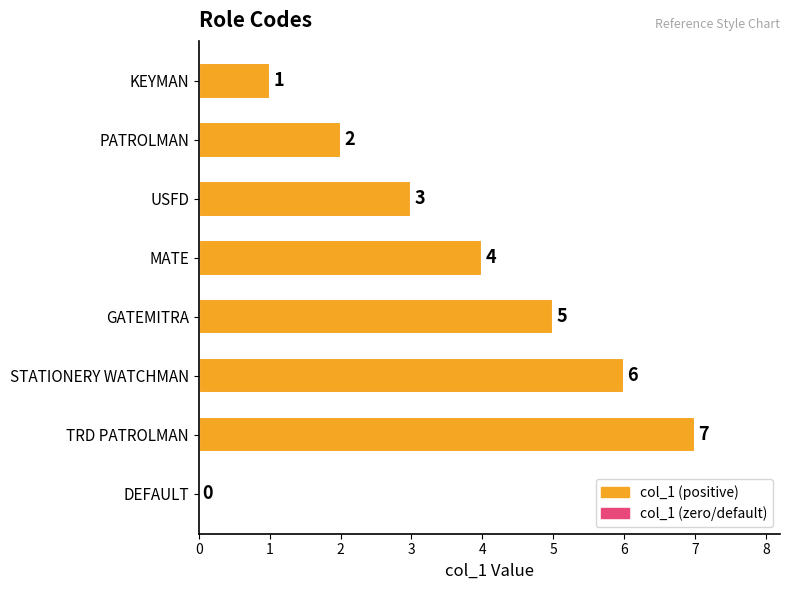

What is the sum of all values?

28